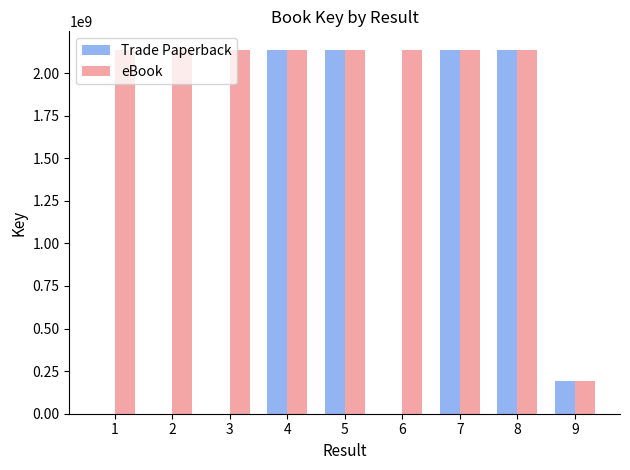

What is the sum of all eBook values?

17292480227